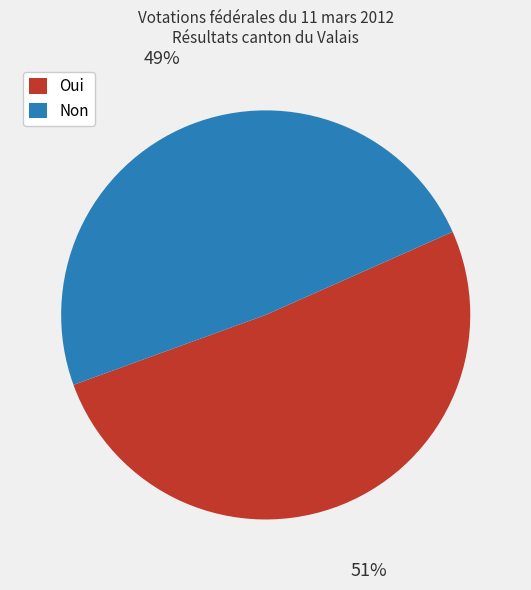

How many segments does this pie chart have?

2